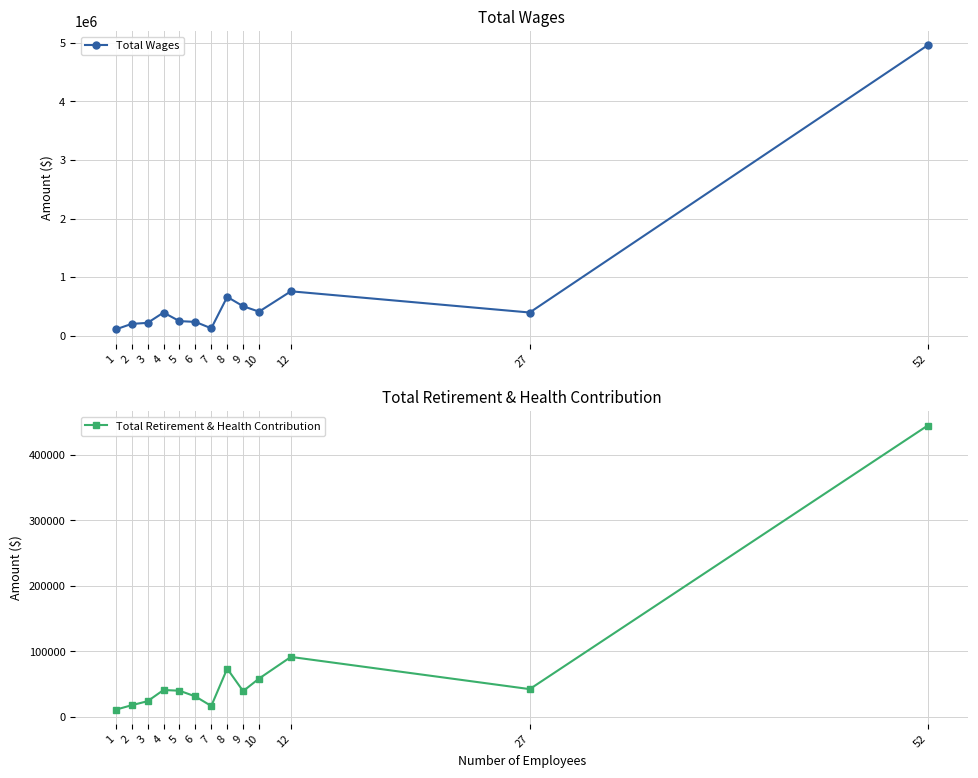

What is the value of the Total Retirement & Health Contribution point at the 11th from the left?

91552.0